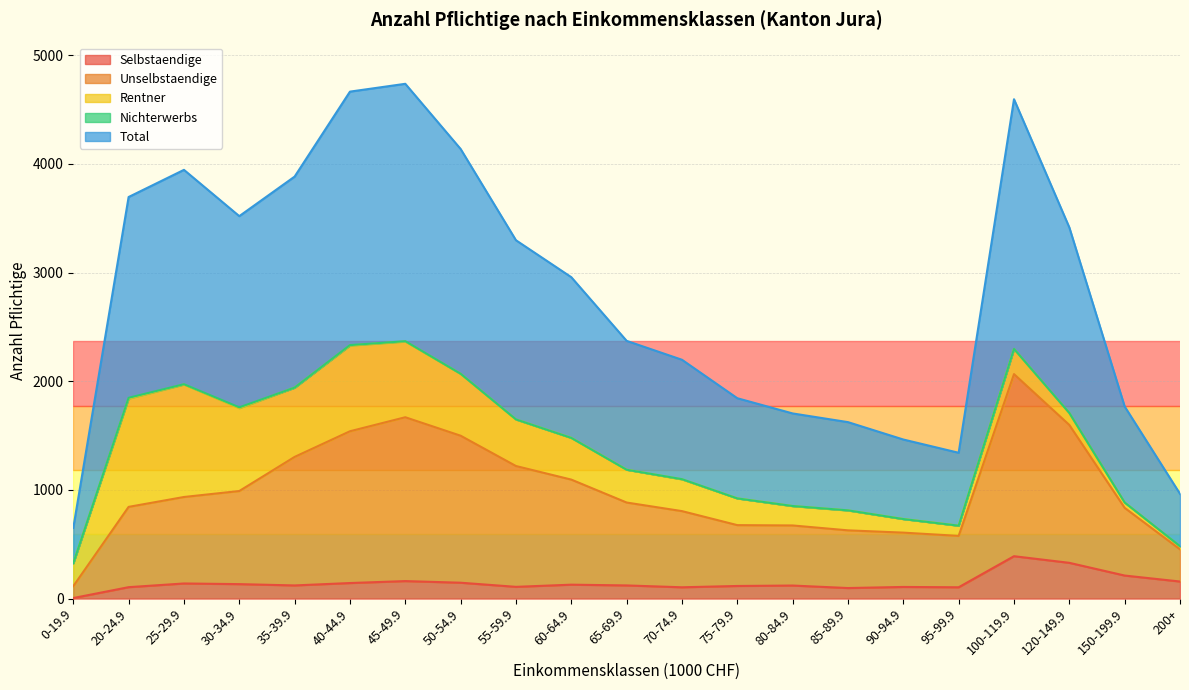

The Selbstaendige series shows 390 at 100-119.9. True or false?

True